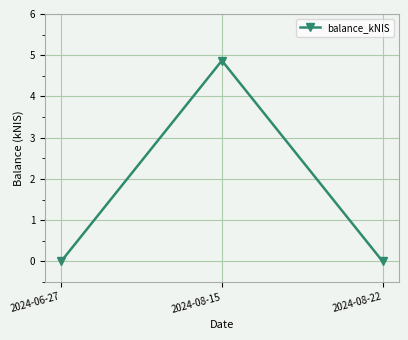

What is the difference between the values at 2024-08-15 and 2024-08-22?

4.9